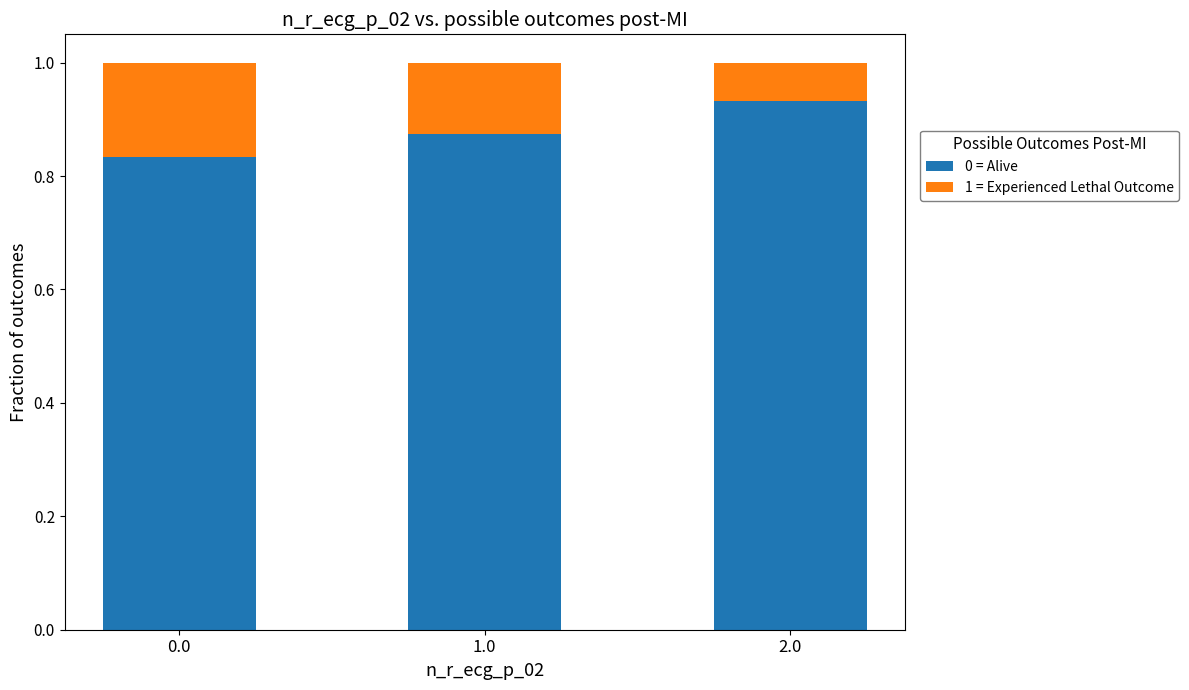

The 0 = Alive series shows 1.5 at 2.0. True or false?

False